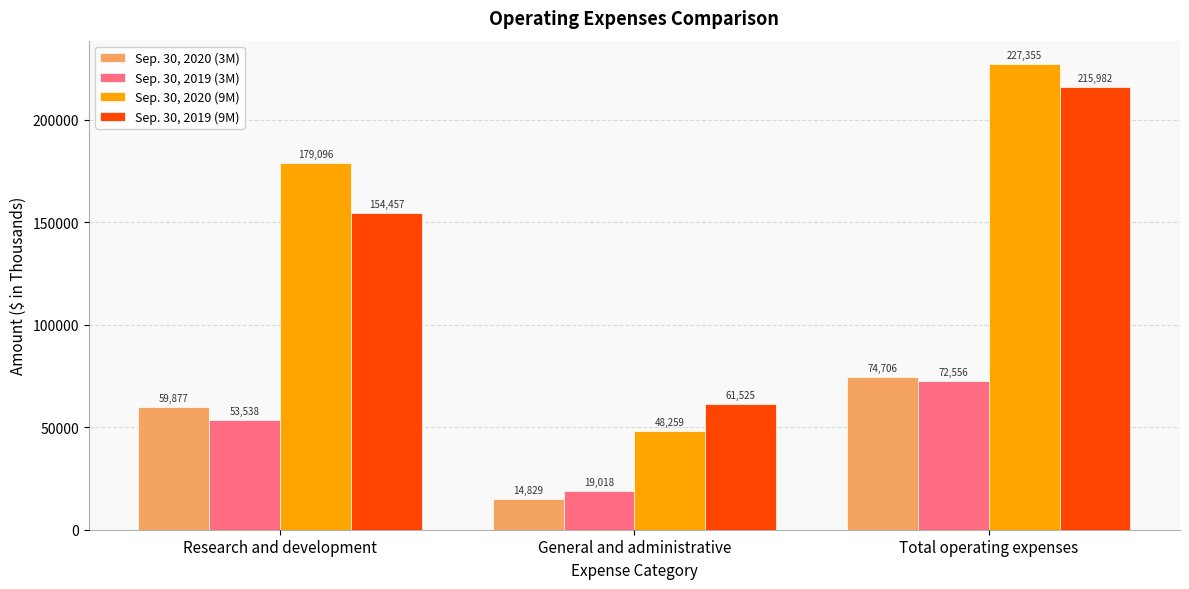

What are all the series names shown in the legend?

Sep. 30, 2020 (3M), Sep. 30, 2019 (3M), Sep. 30, 2020 (9M), Sep. 30, 2019 (9M)